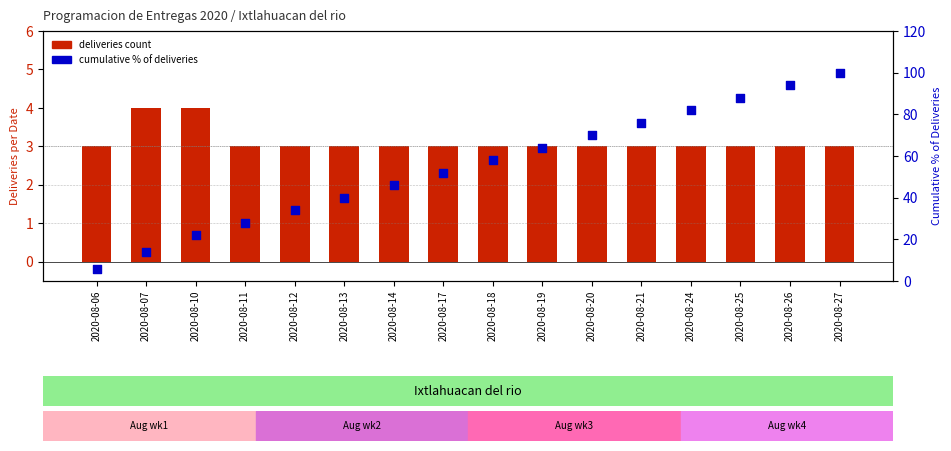

What is the total value across all series at 2020-08-26?

97